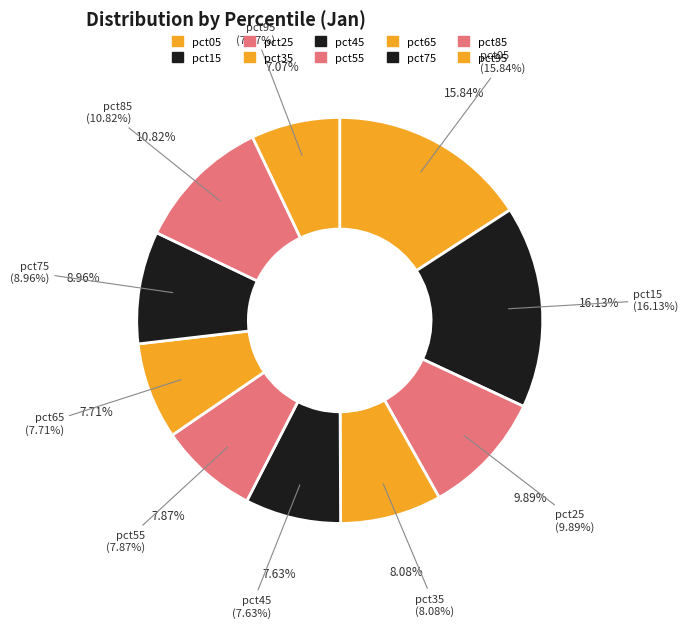

How many slices are in this pie chart?

10